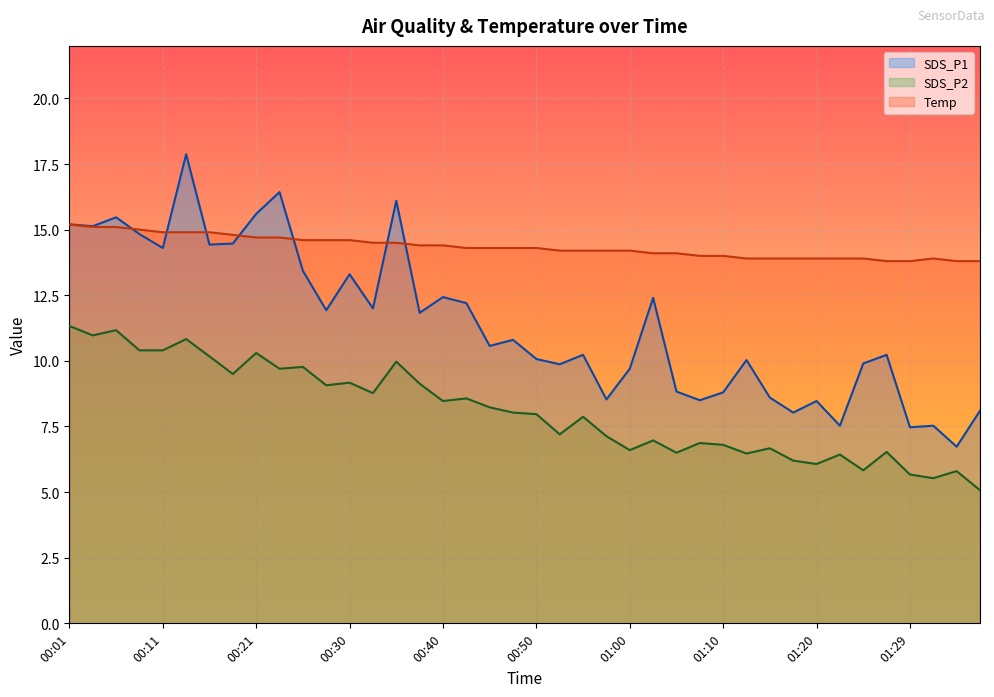

What is the label of the 40th point from the left?

01:37